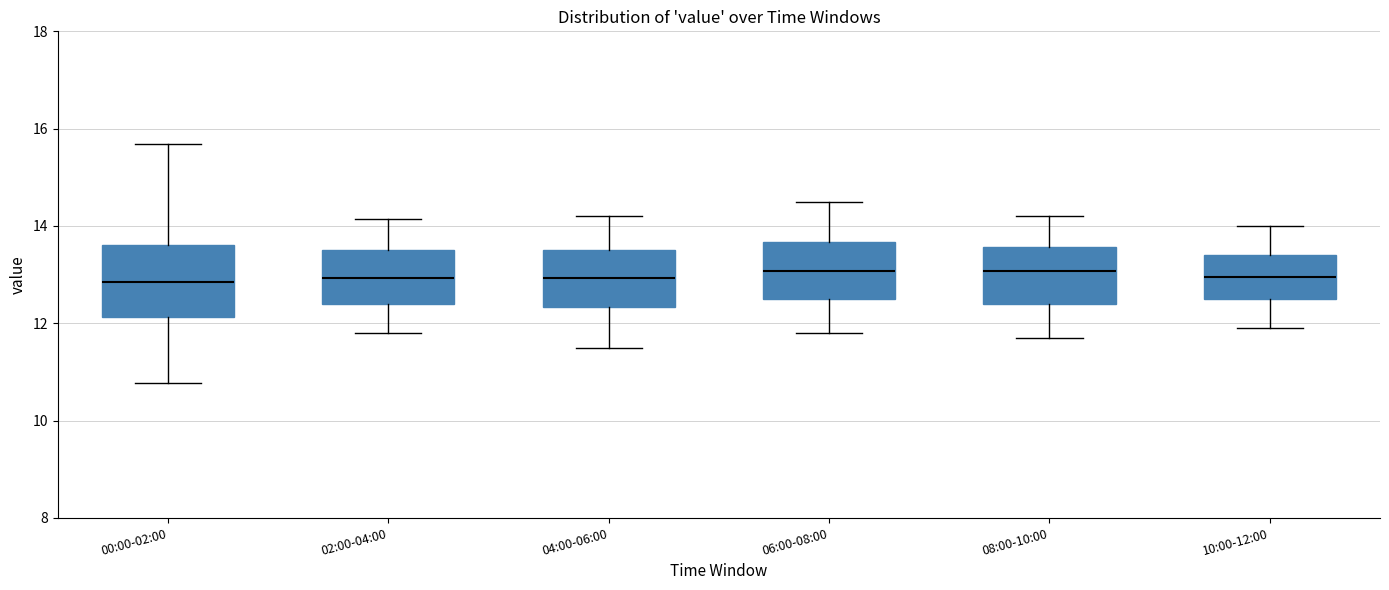

Reading left to right, read every box against the y-axis: the position of its median line, the range the box covers, and the ends of its whiskers. The values are not printed on the chart, so give them approximately, as read against the axis.

00:00-02:00: median 12.8, box 12.2 to 13.6, whiskers 10.8 to 15.6
02:00-04:00: median 13.0, box 12.4 to 13.6, whiskers 11.8 to 14.2
04:00-06:00: median 13.0, box 12.4 to 13.6, whiskers 11.6 to 14.2
06:00-08:00: median 13.0, box 12.4 to 13.6, whiskers 11.8 to 14.6
08:00-10:00: median 13.0, box 12.4 to 13.6, whiskers 11.8 to 14.2
10:00-12:00: median 13.0, box 12.6 to 13.4, whiskers 12.0 to 14.0